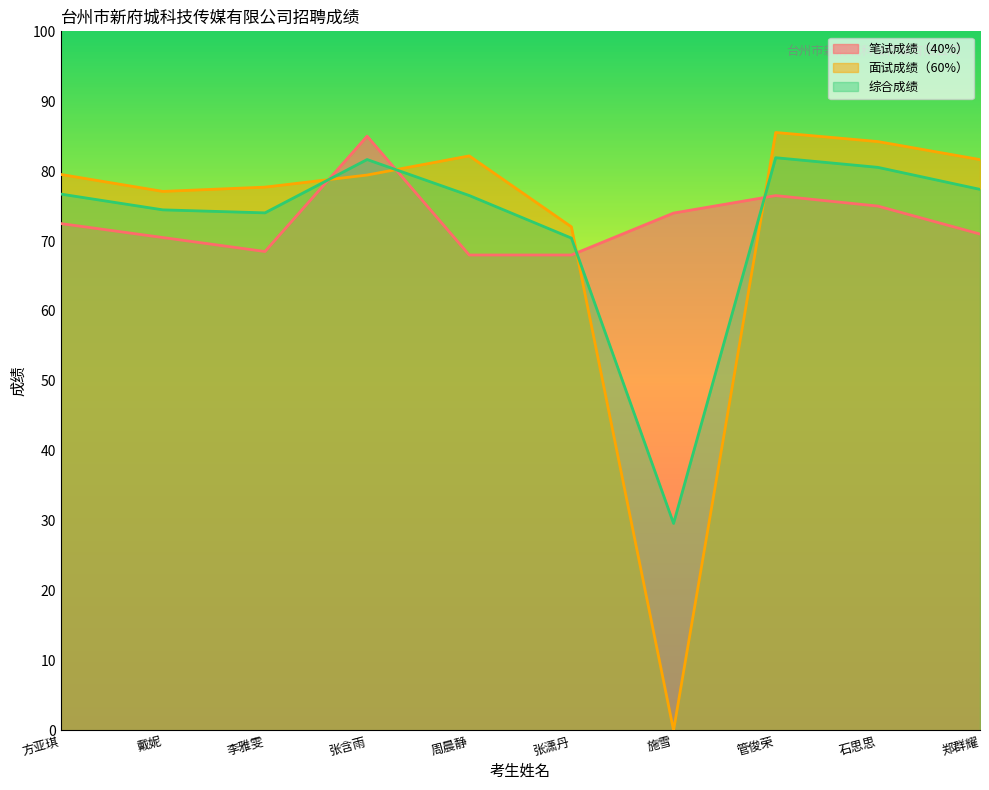

Where do 面试成绩（60%） and 综合成绩 first cross each other?

李雅雯 and 张含雨